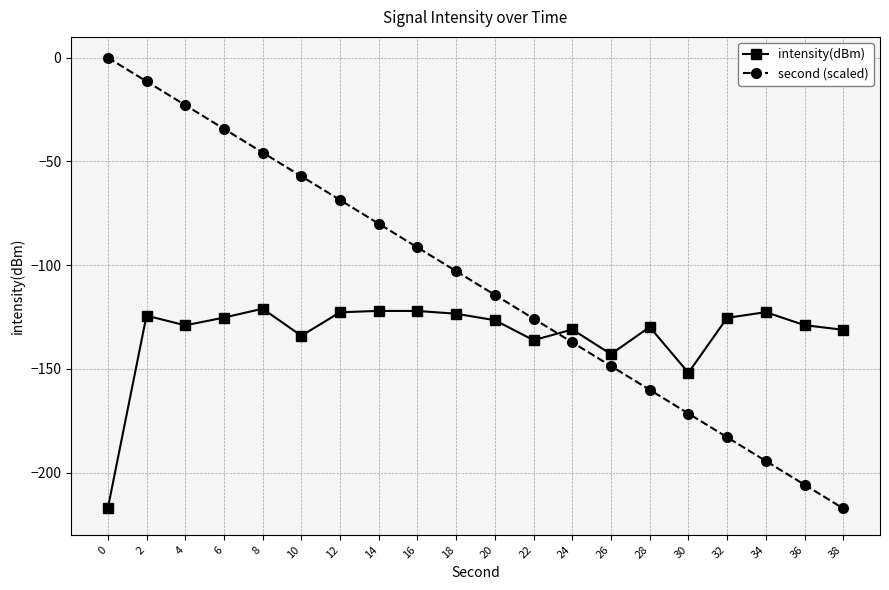

At which category is the sum across all series the highest?

2